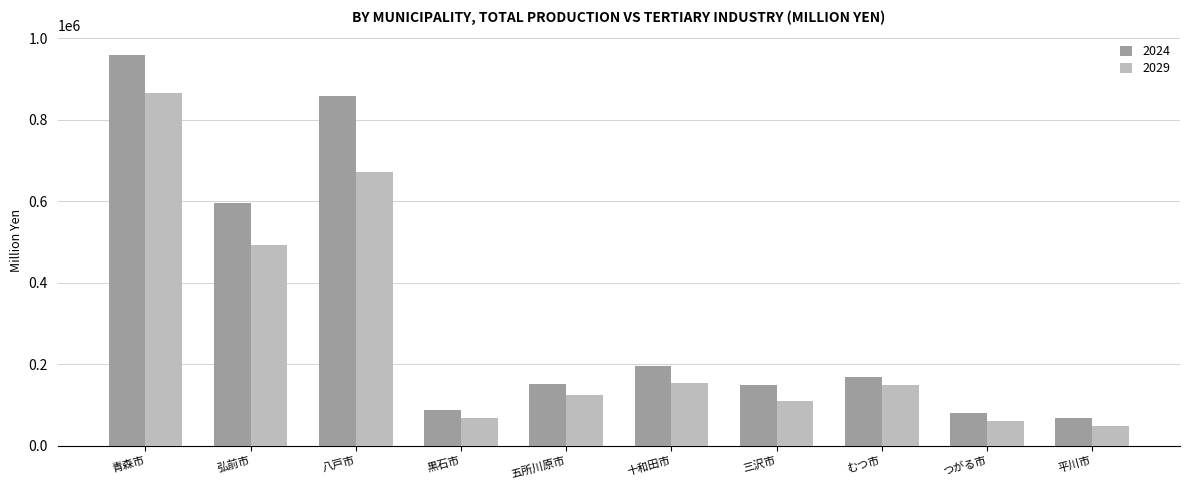

What is the label of the 6th bar from the right?

五所川原市